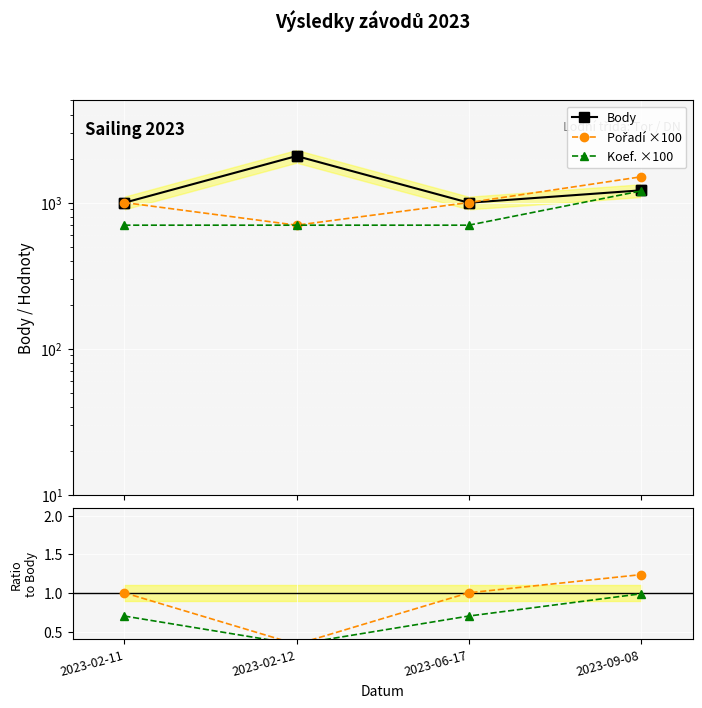

What is the label of the 4th point from the left?

2023-09-08